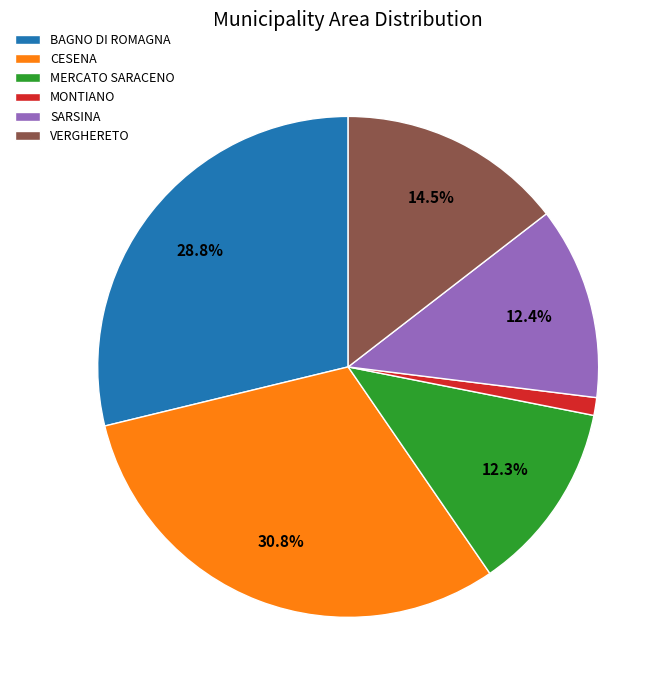

Is there any slice that represents more than half of the pie?

No